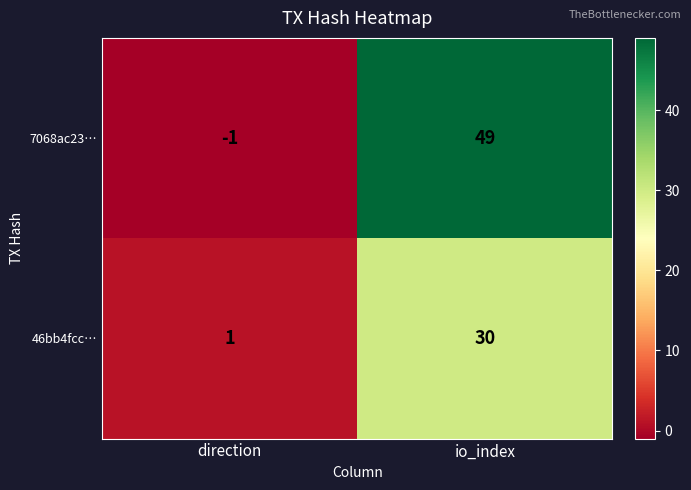

Reading right to left, what are all the values shown in this chart?

7068ac23…: 49	-1
46bb4fcc…: 30	1